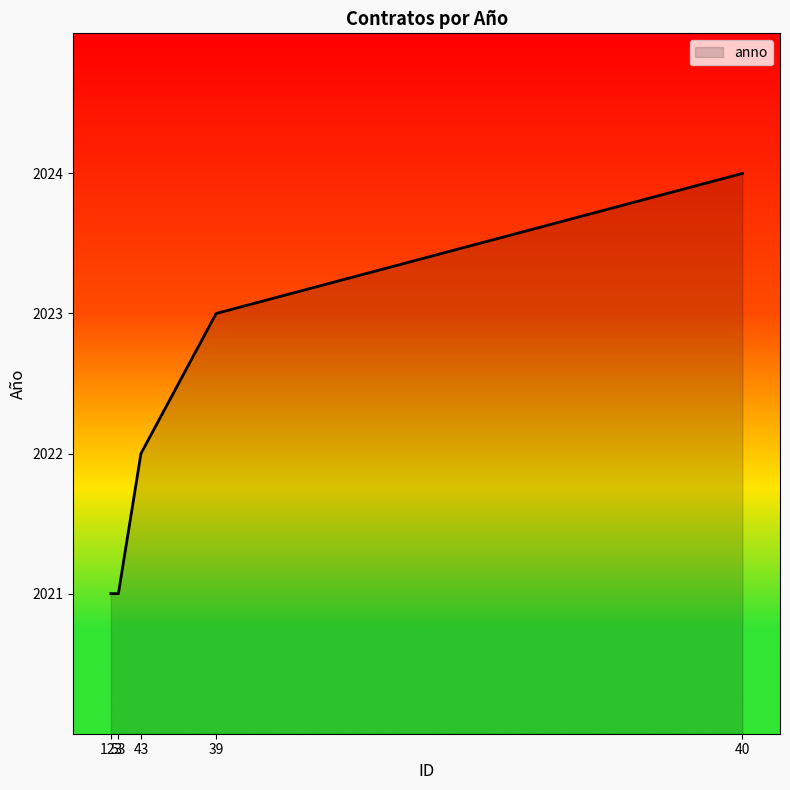

How many series are shown in this chart?

1